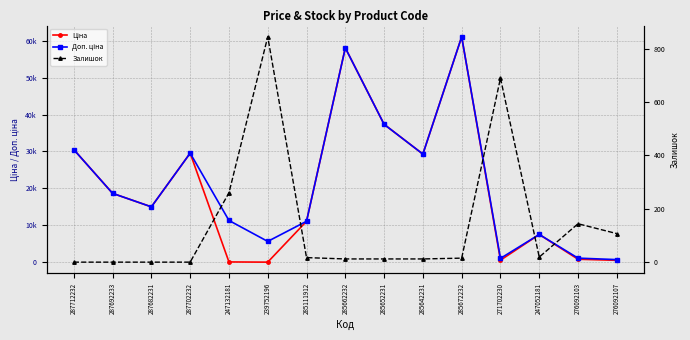

True or false: Залишок and Доп. ціна cross at least once.

False